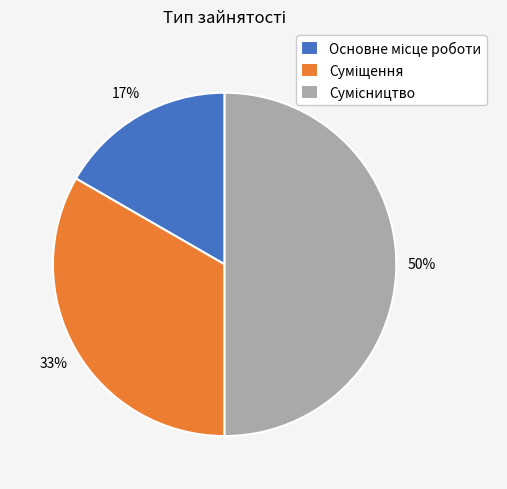

What percentage is NOT represented by Сумісництво?

50.0%